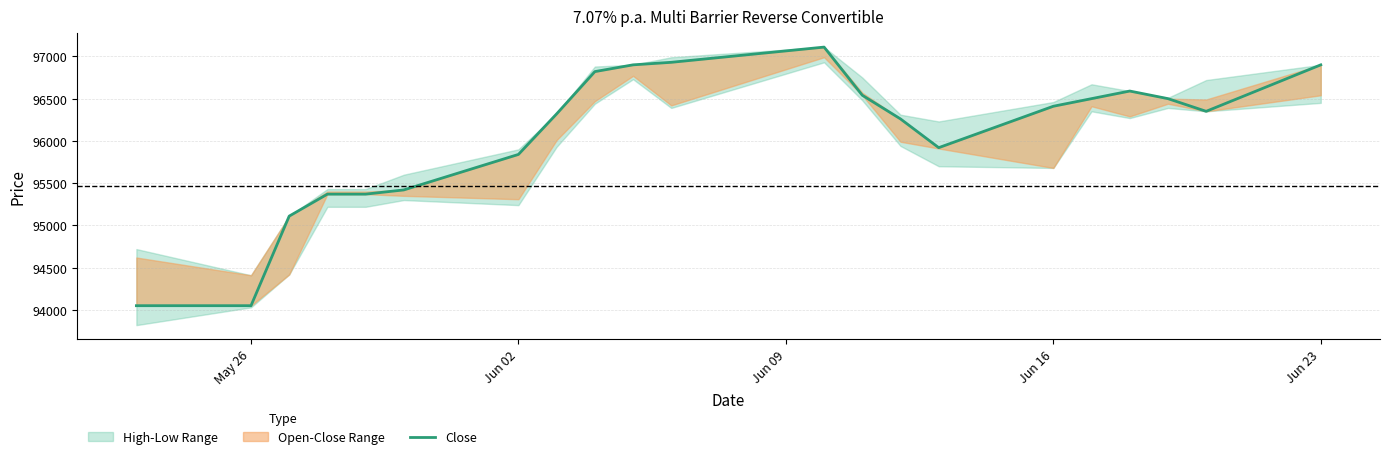

How many lines are shown in the chart?

1